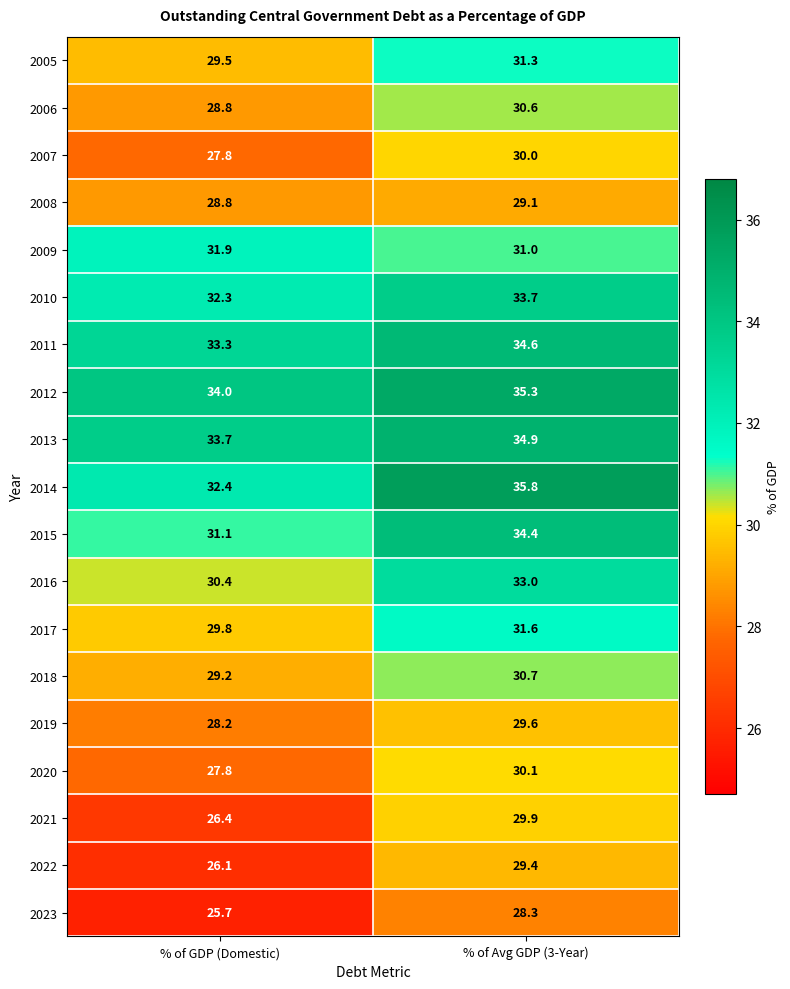

What value does the 2020 series have at % of Avg GDP (3-Year)?

30.1